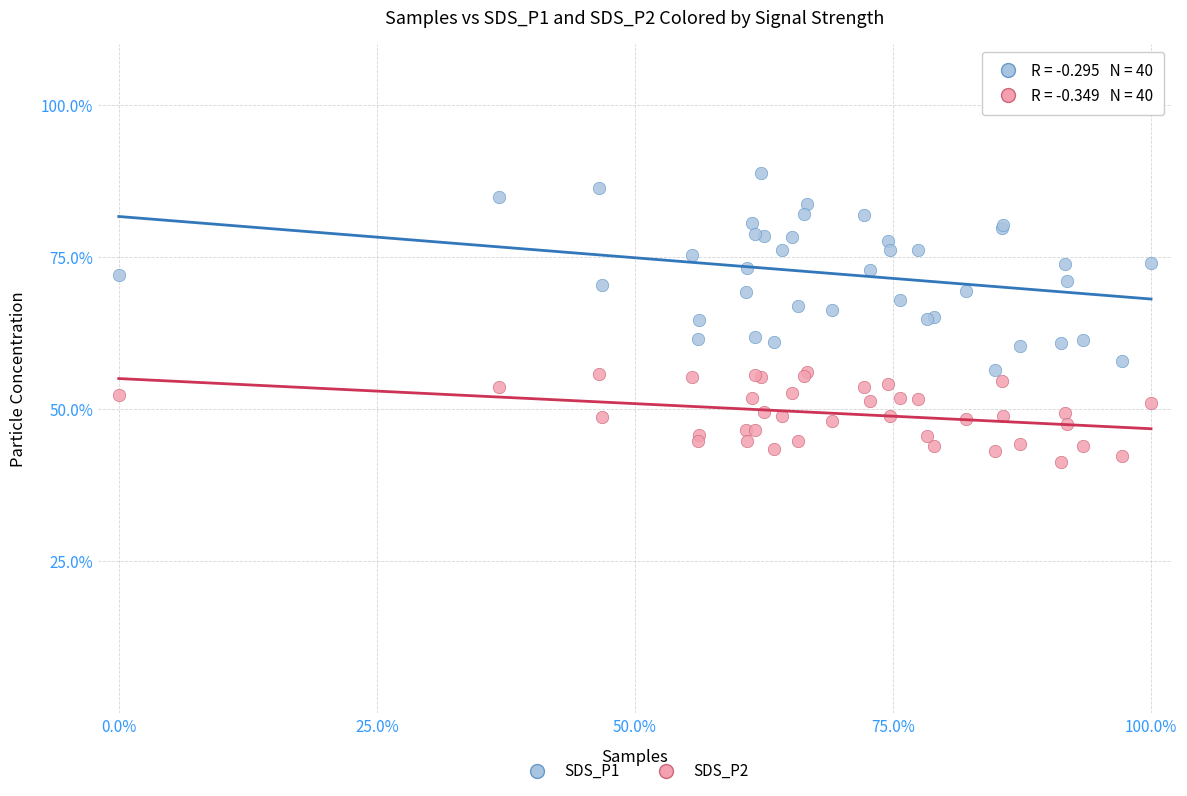

Which series reaches the minimum Y coordinate?

SDS_P2